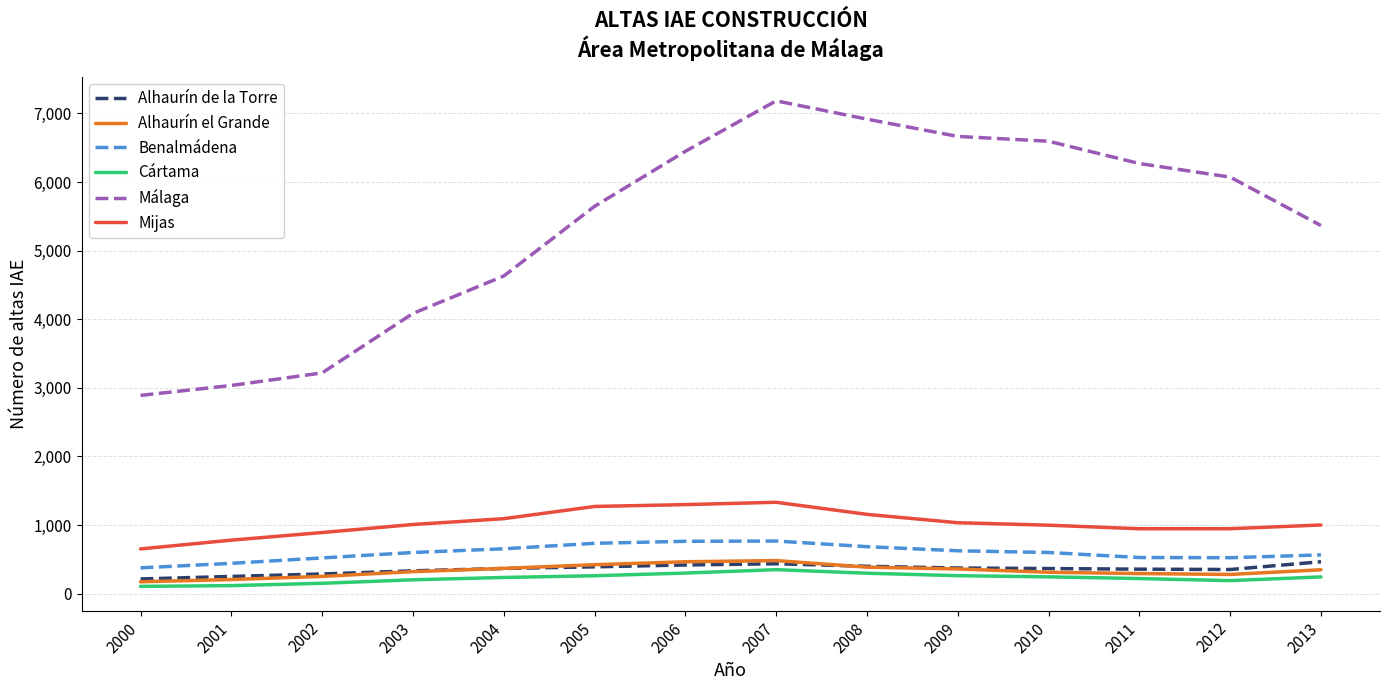

Which series has the largest total across all categories?

Málaga